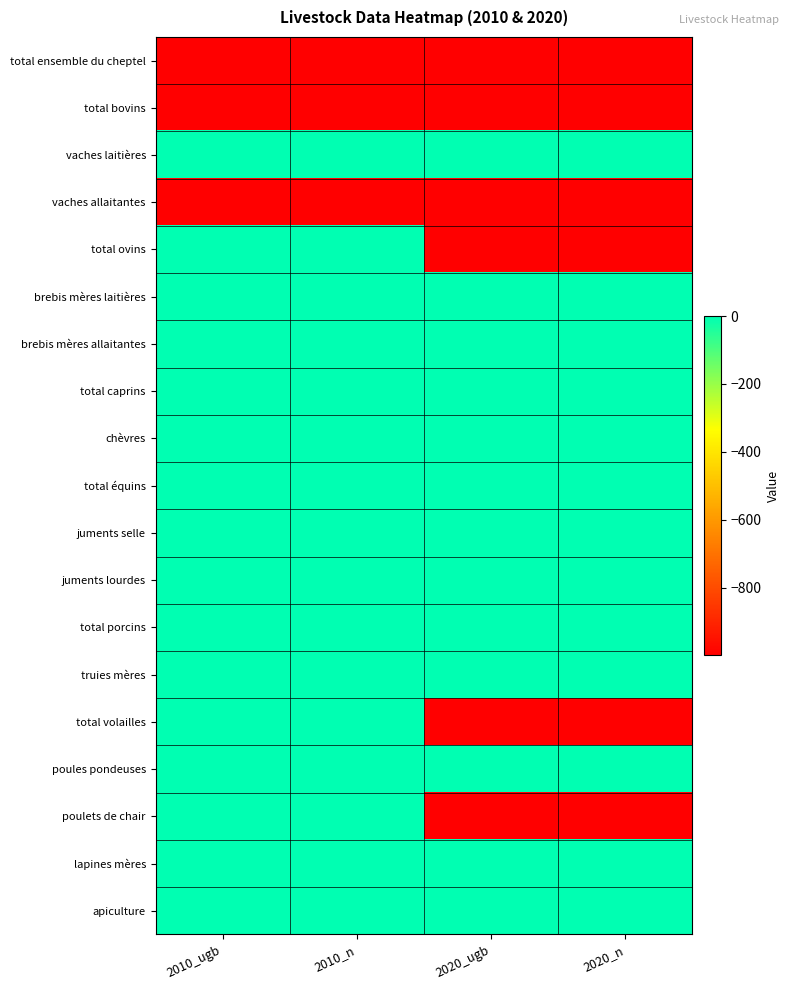

Reading left to right, extract all data points from this chart.

total ensemble du cheptel: 2010_ugb=-999	2010_n=-999	2020_ugb=-999	2020_n=-999
total bovins: 2010_ugb=-999	2010_n=-999	2020_ugb=-999	2020_n=-999
vaches laitières: 2010_ugb=0	2010_n=0	2020_ugb=0	2020_n=0
vaches allaitantes: 2010_ugb=-999	2010_n=-999	2020_ugb=-999	2020_n=-999
total ovins: 2010_ugb=0	2010_n=0	2020_ugb=-999	2020_n=-999
brebis mères laitières: 2010_ugb=0	2010_n=0	2020_ugb=0	2020_n=0
brebis mères allaitantes: 2010_ugb=0	2010_n=0	2020_ugb=0	2020_n=0
total caprins: 2010_ugb=0	2010_n=0	2020_ugb=0	2020_n=0
chèvres: 2010_ugb=0	2010_n=0	2020_ugb=0	2020_n=0
total équins: 2010_ugb=0	2010_n=0	2020_ugb=0	2020_n=0
juments selle: 2010_ugb=0	2010_n=0	2020_ugb=0	2020_n=0
juments lourdes: 2010_ugb=0	2010_n=0	2020_ugb=0	2020_n=0
total porcins: 2010_ugb=0	2010_n=0	2020_ugb=0	2020_n=0
truies mères: 2010_ugb=0	2010_n=0	2020_ugb=0	2020_n=0
total volailles: 2010_ugb=0	2010_n=0	2020_ugb=-999	2020_n=-999
poules pondeuses: 2010_ugb=0	2010_n=0	2020_ugb=0	2020_n=0
poulets de chair: 2010_ugb=0	2010_n=0	2020_ugb=-999	2020_n=-999
lapines mères: 2010_ugb=0	2010_n=0	2020_ugb=0	2020_n=0
apiculture: 2010_ugb=0	2010_n=0	2020_ugb=0	2020_n=0